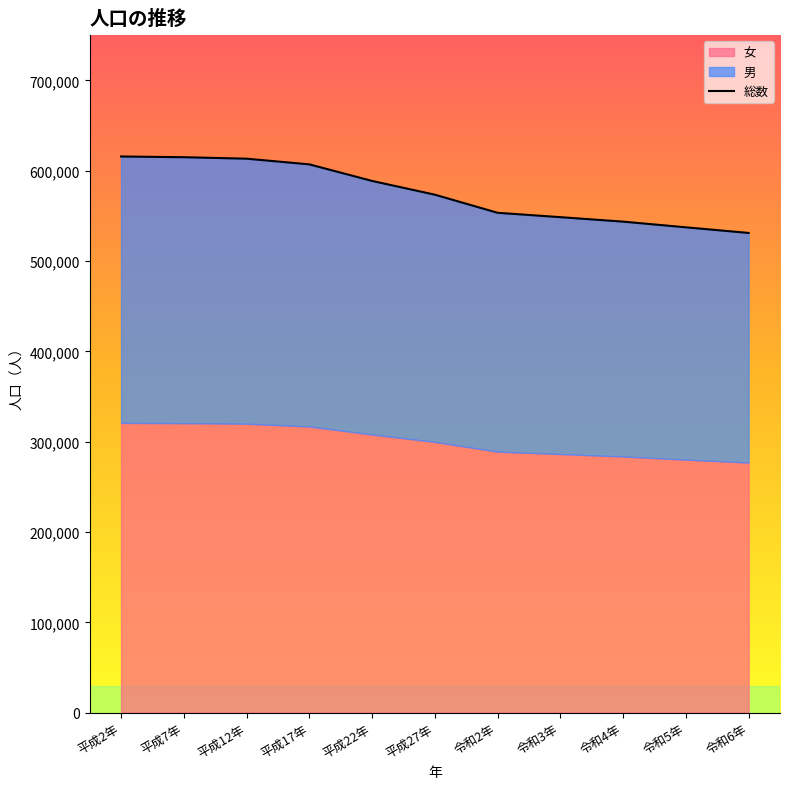

The 女 series shows 451748 at 平成17年. True or false?

False